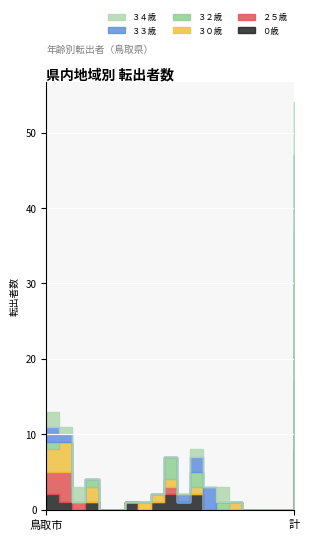

After their last crossing, which series has the higher values: ３０歳 or ３３歳?

３３歳